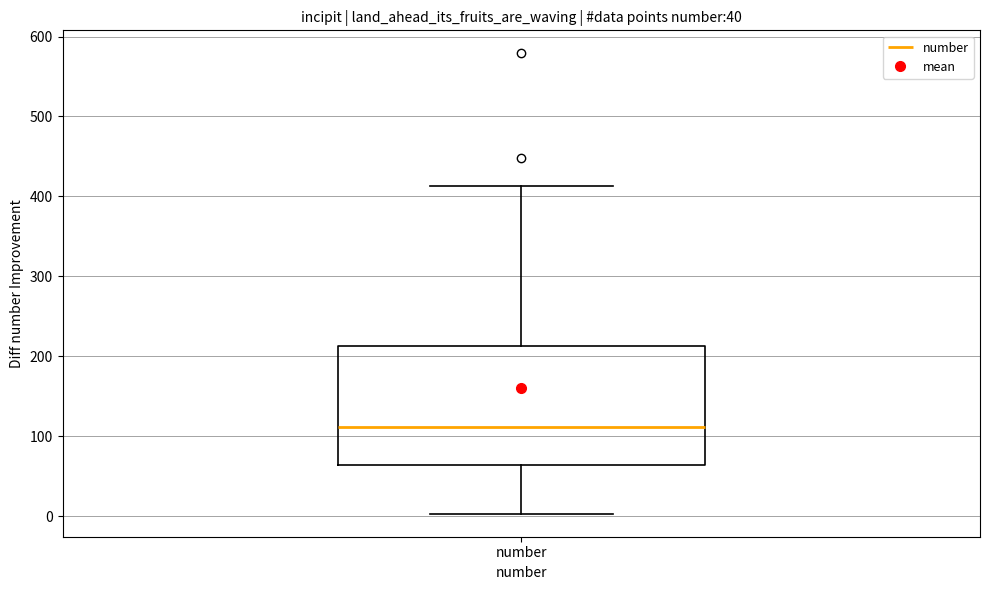

Read this box plot against the y-axis: the position of the median line, the range covered by the box, and the ends of both whiskers. The values are not printed on the chart, so give them approximately, as read against the axis.

median 110, box 60 to 210, whiskers 0 to 410